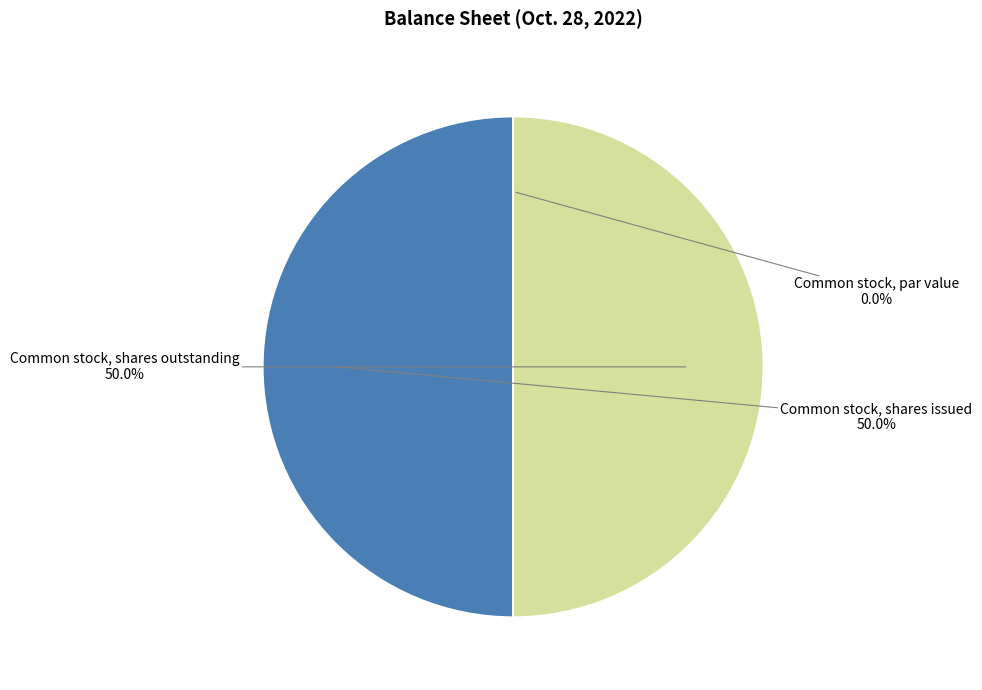

Approximately how many times larger is the value at Common stock, shares outstanding compared to Common stock, shares issued?

1.0